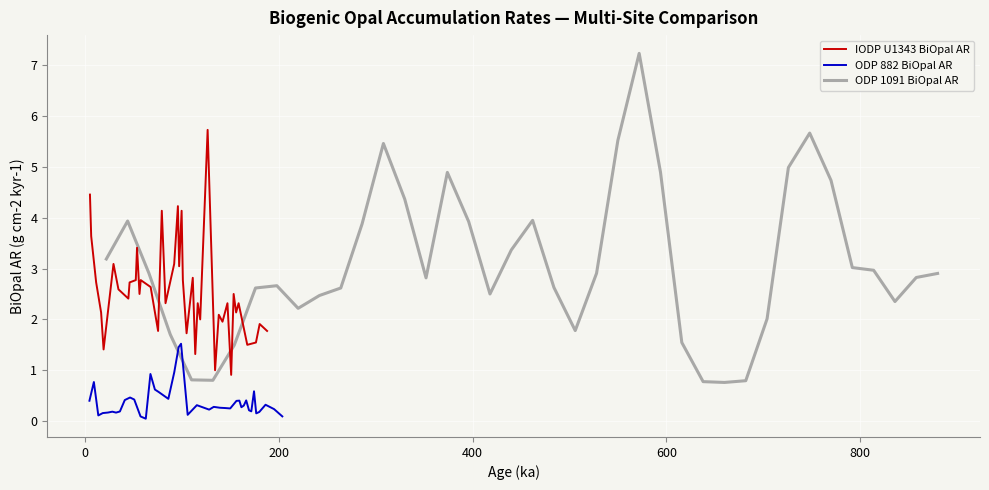

How many interior local valleys does the ODP 1091 BiOpal AR series have?

7